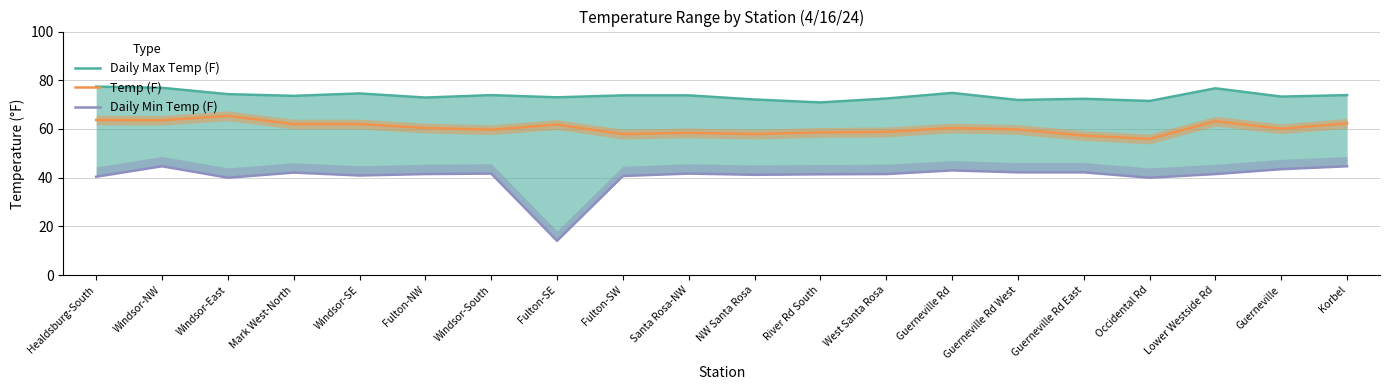

True or false: Daily Max Temp (F) and Daily Min Temp (F) intersect in this chart.

False